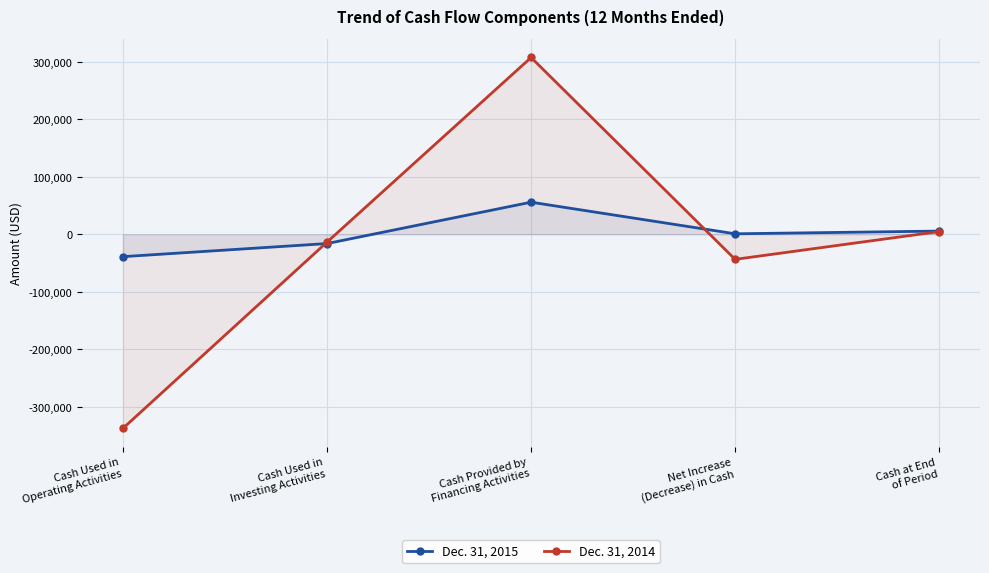

Rank the categories by Dec. 31, 2015 value from highest to lowest.

Cash Provided by
Financing Activities, Cash at End
of Period, Net Increase
(Decrease) in Cash, Cash Used in
Investing Activities, Cash Used in
Operating Activities